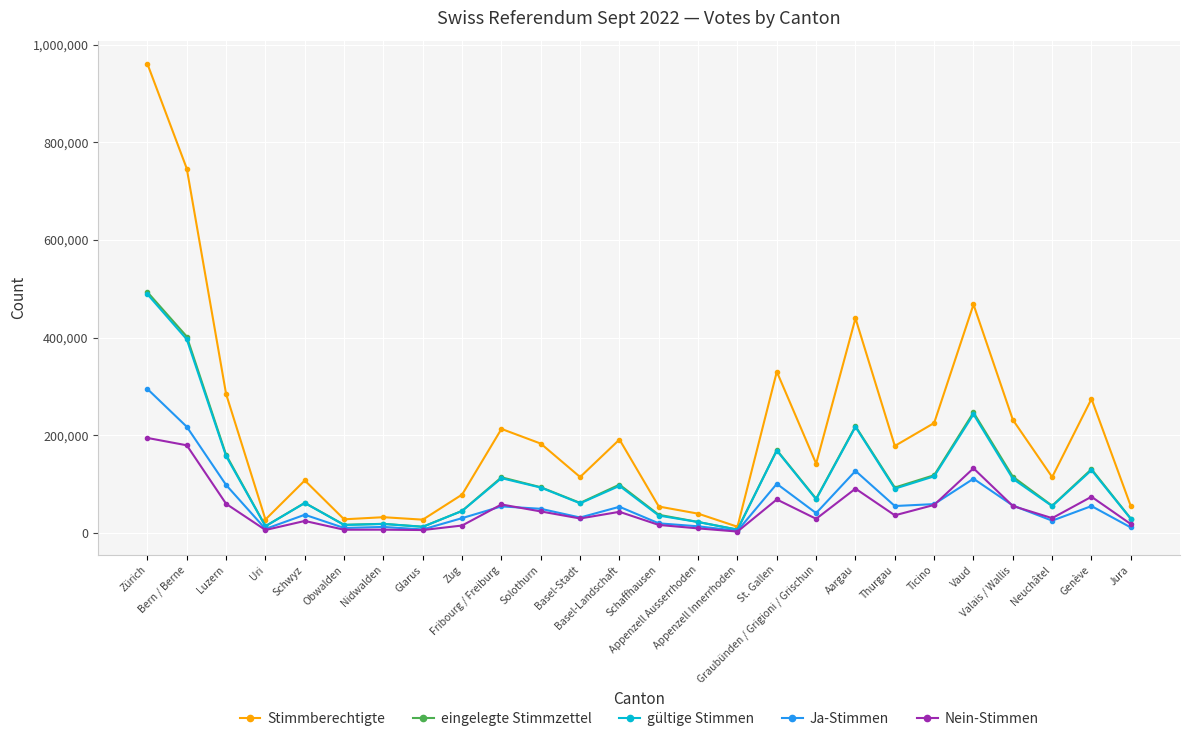

What position from the right is Thurgau?

7